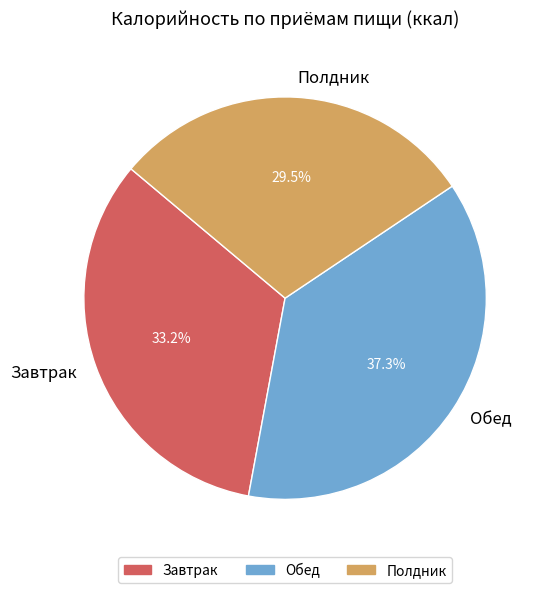

How many segments does this pie chart have?

3